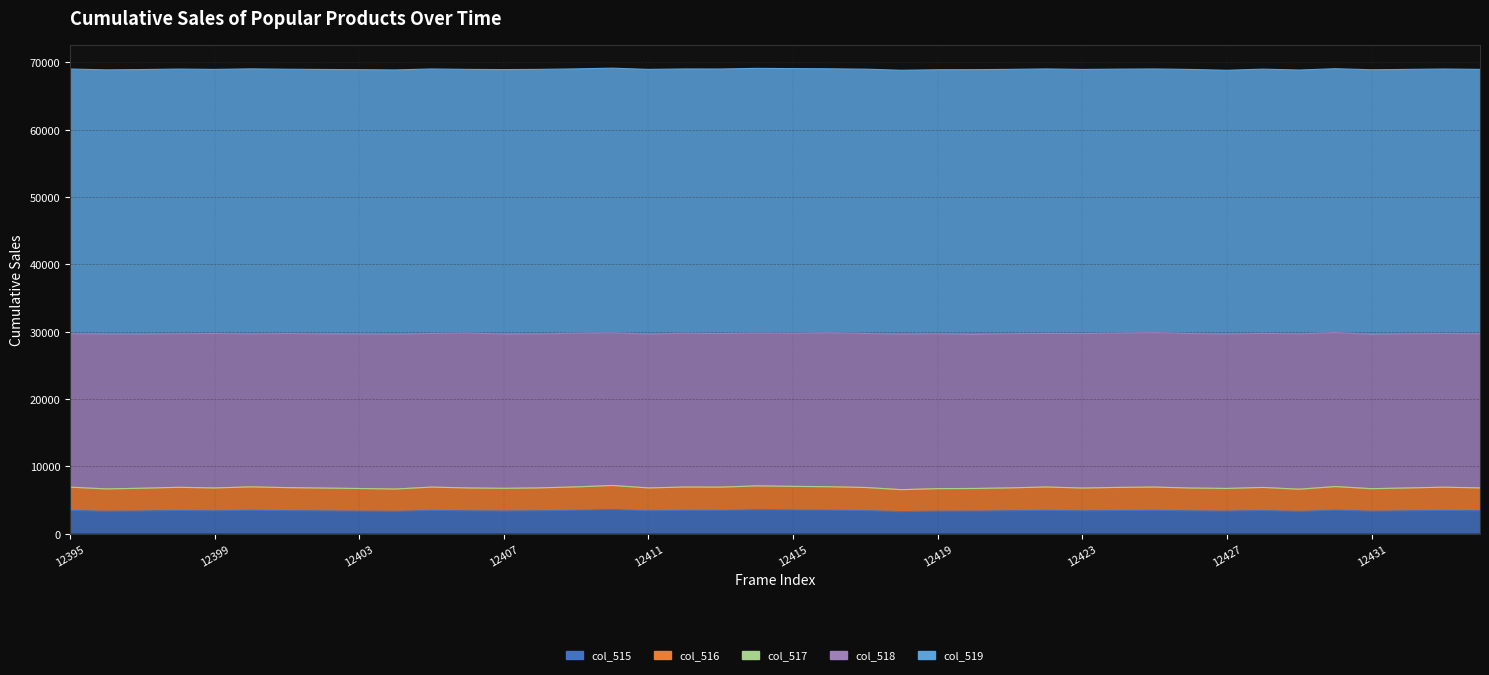

What is the difference between the maximum and minimum values in the col_517 series?

3